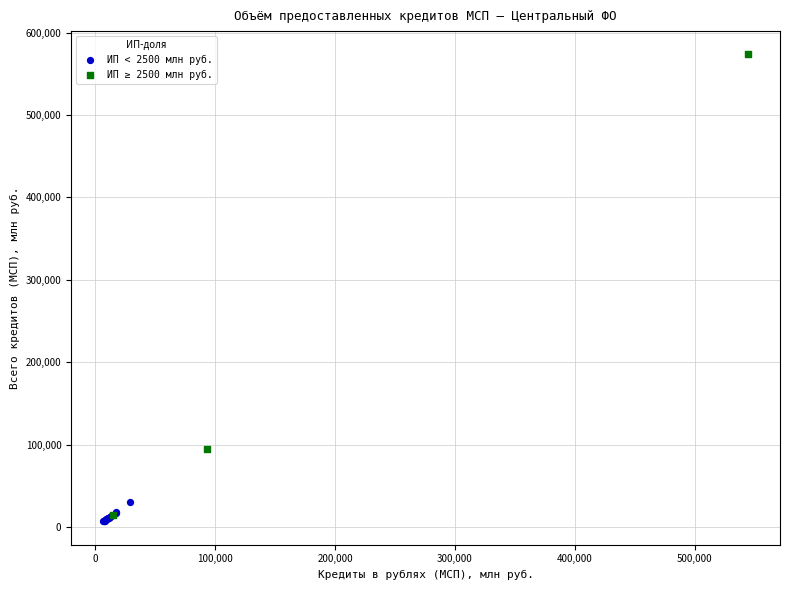

Which series contains the highest Y value?

ИП ≥ 2500 млн руб.